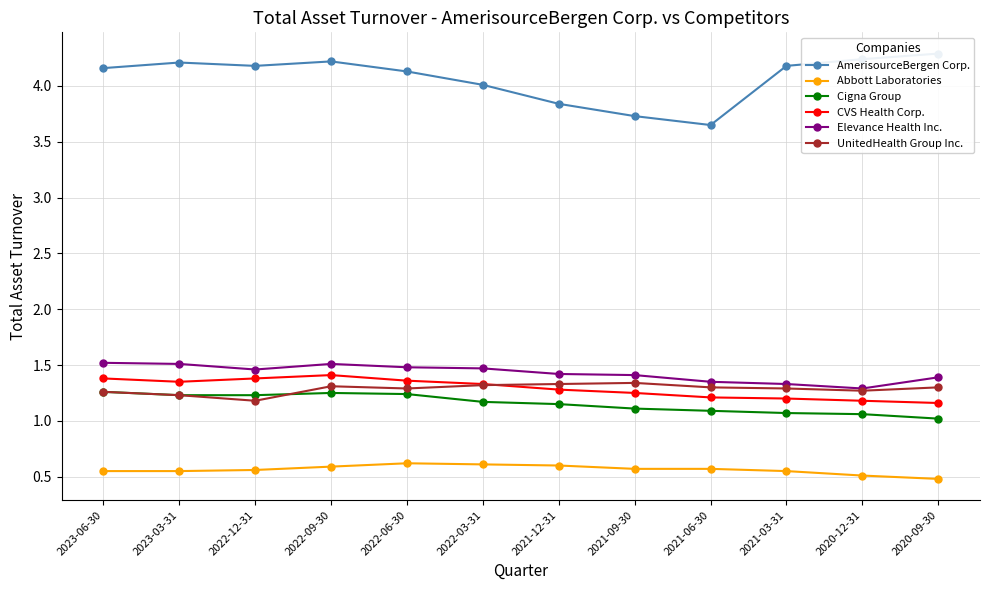

What is the total value across all series at 2021-06-30?

9.2